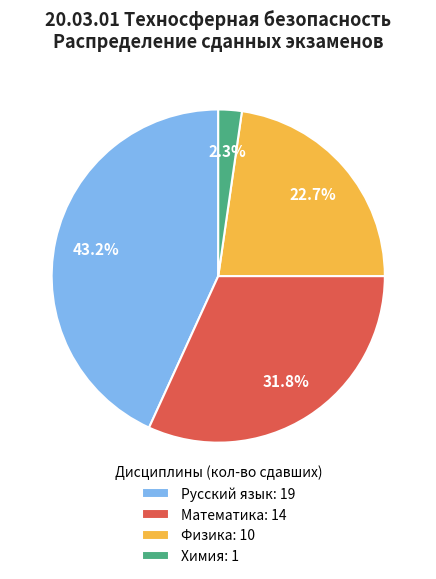

To the nearest percent, what portion does Математика represent?

32%